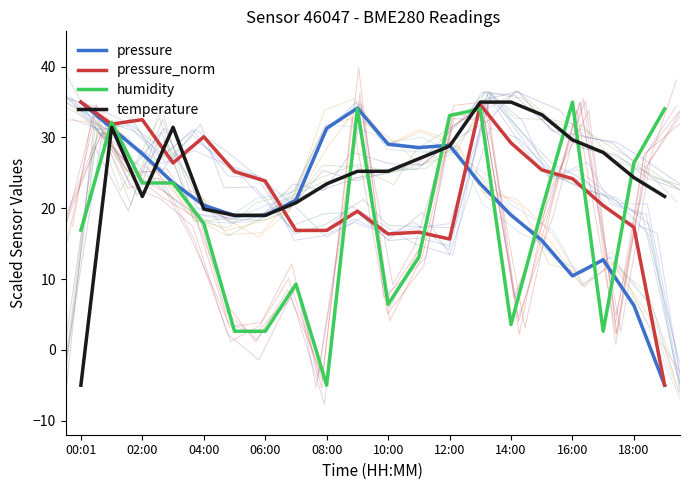

What is the smallest value displayed?

-5.0